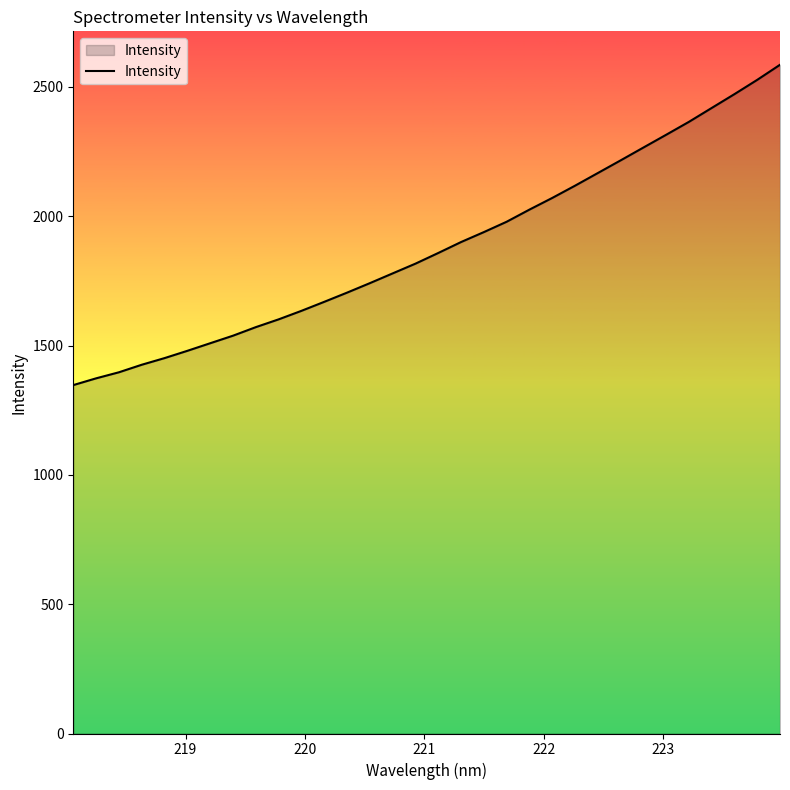

What is the sum of all values?

60258.8